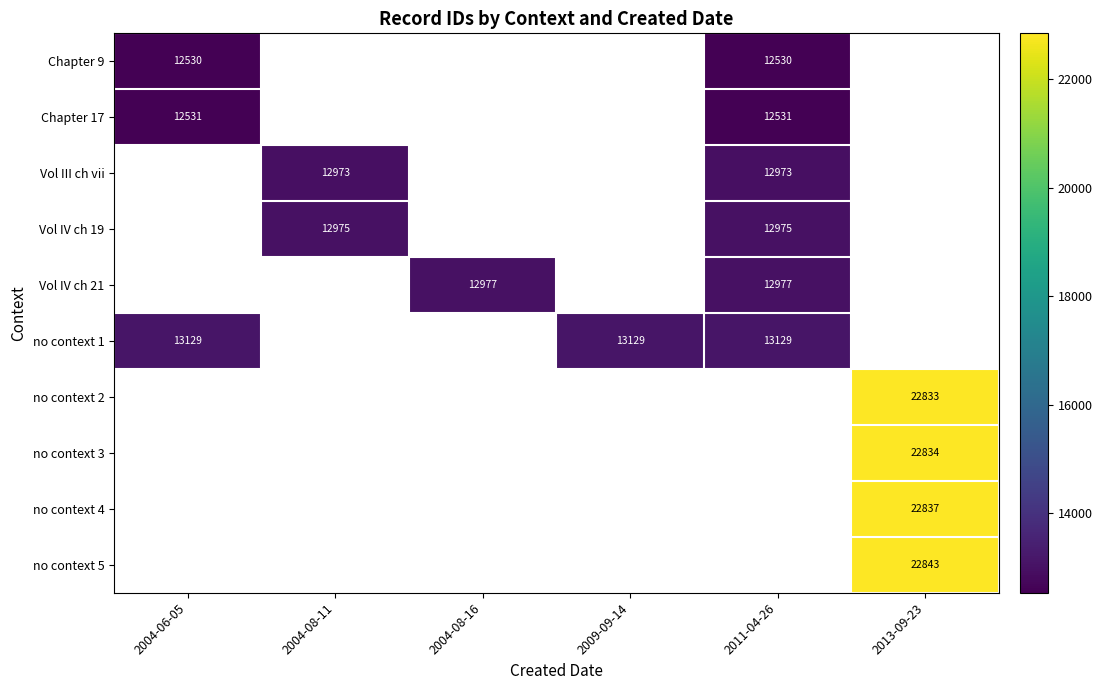

What is the minimum value shown in the chart?

12530.0